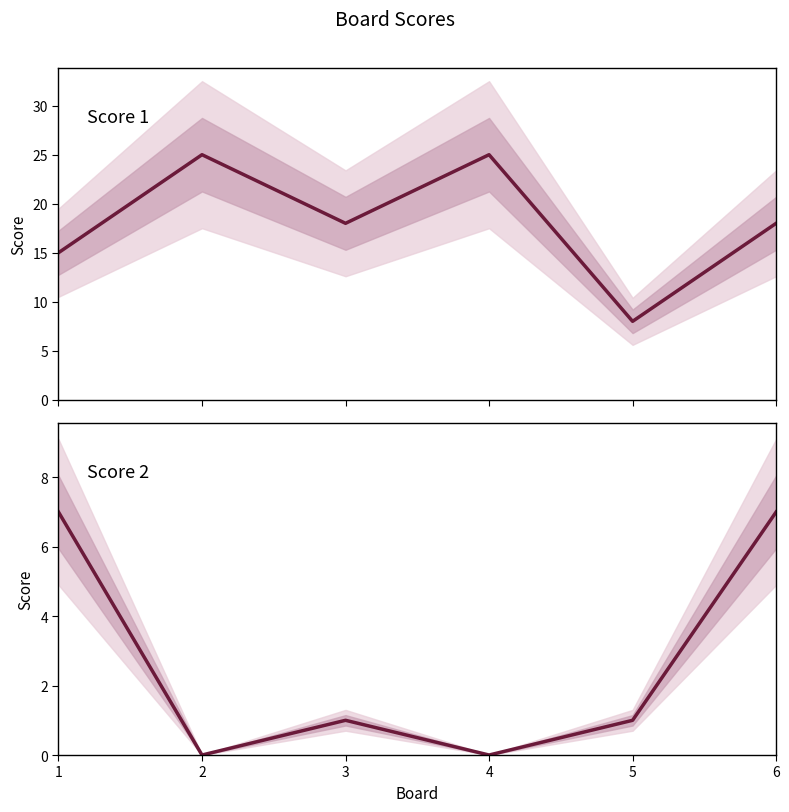

At which label is Score 2 closest to 3?

3